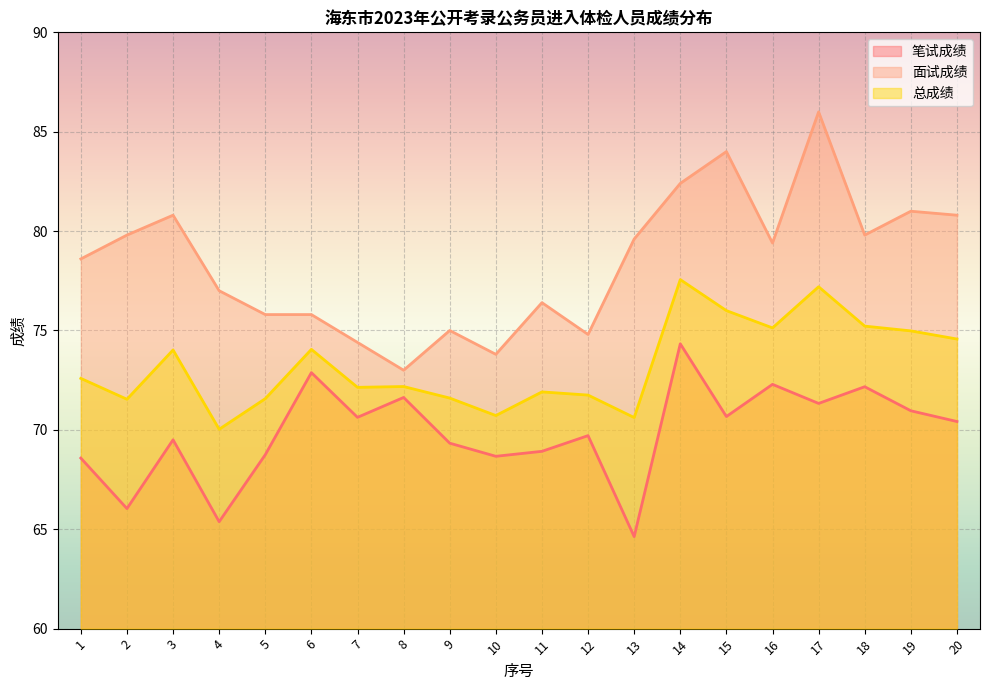

True or false: 笔试成绩 and 总成绩 cross at least once.

False